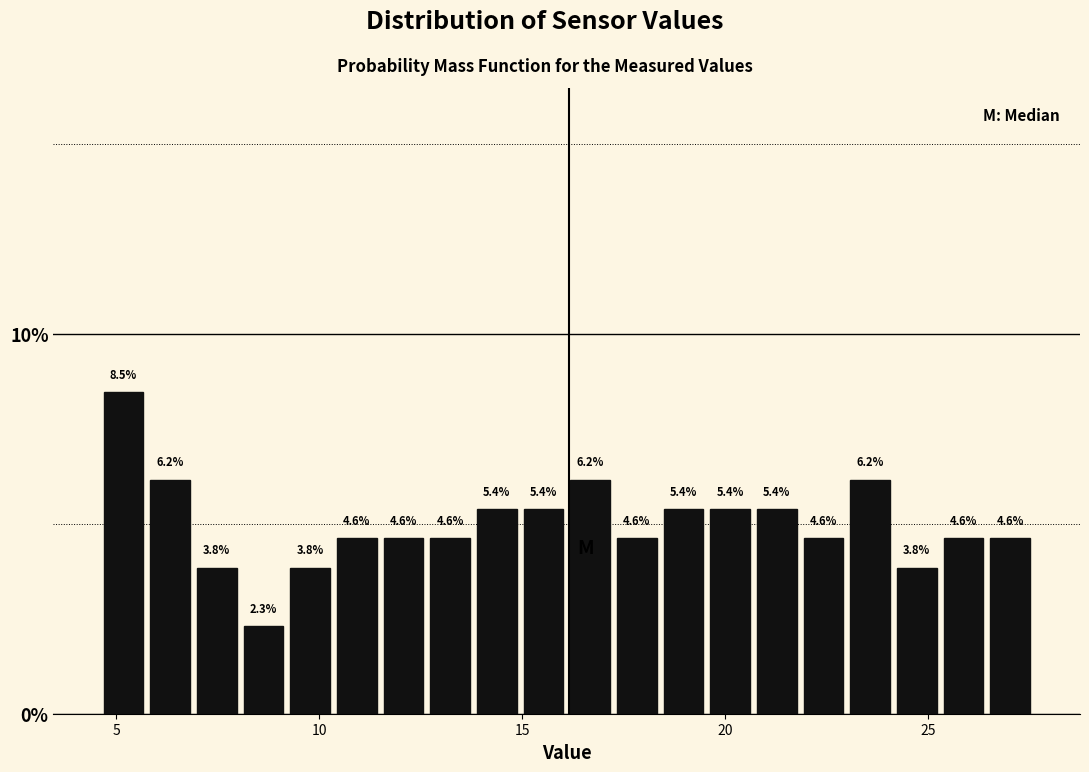

Read against the x-axis, roughly where is the centre of the tallest bar?

5.0